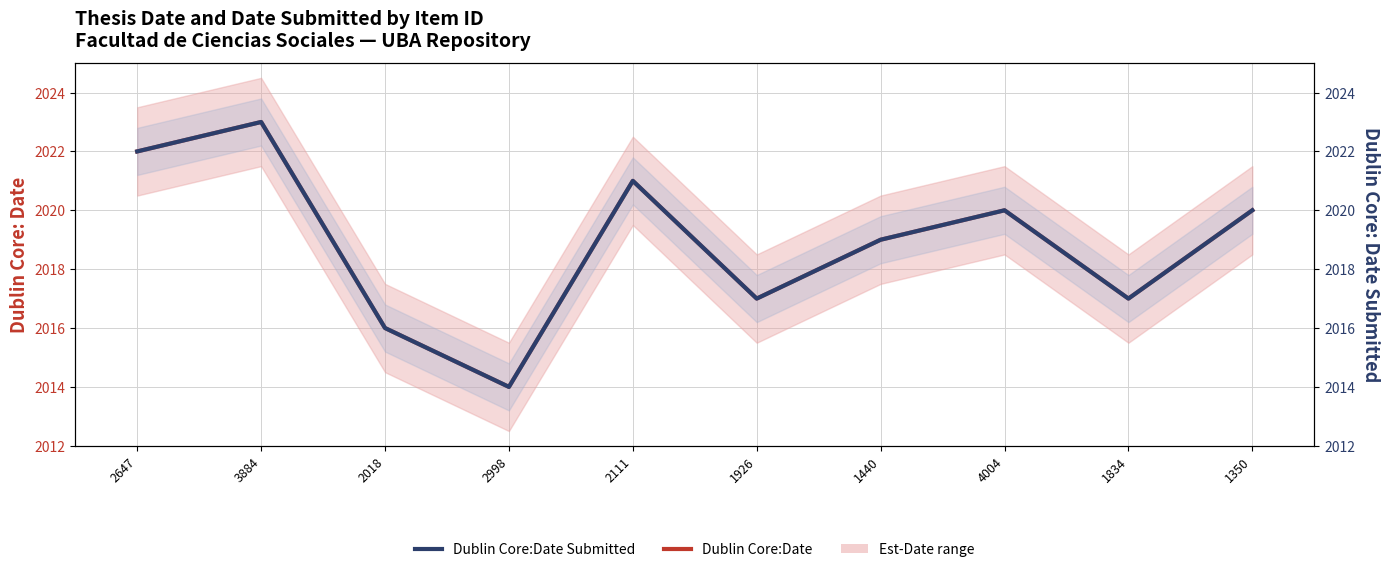

True or false: Dublin Core:Date has a value of 3320 at 1350.

False